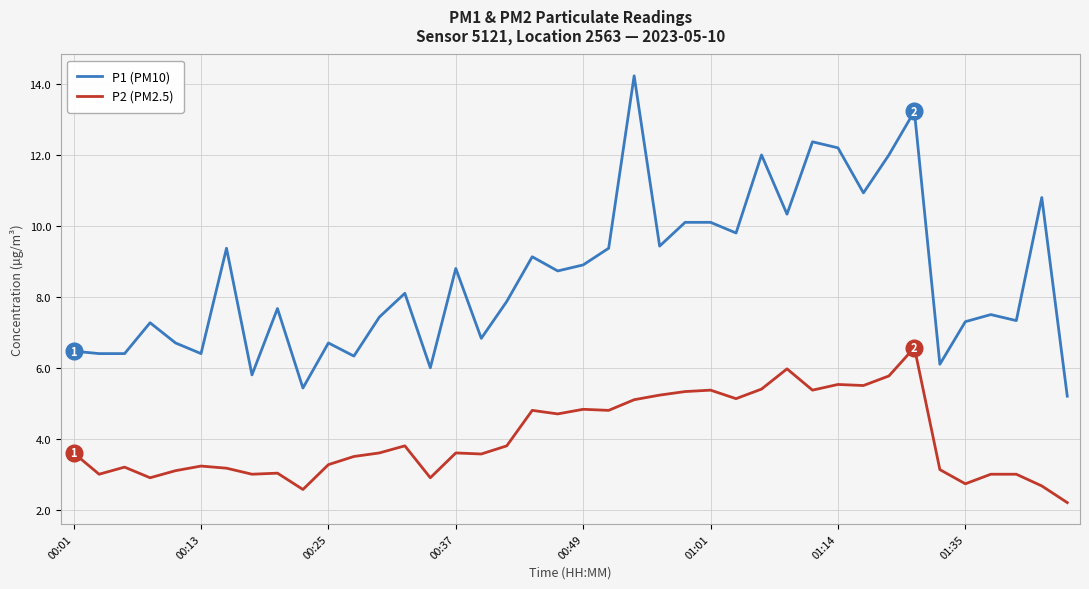

What is the difference between the maximum and minimum values in the P2 (PM2.5) series?

4.4